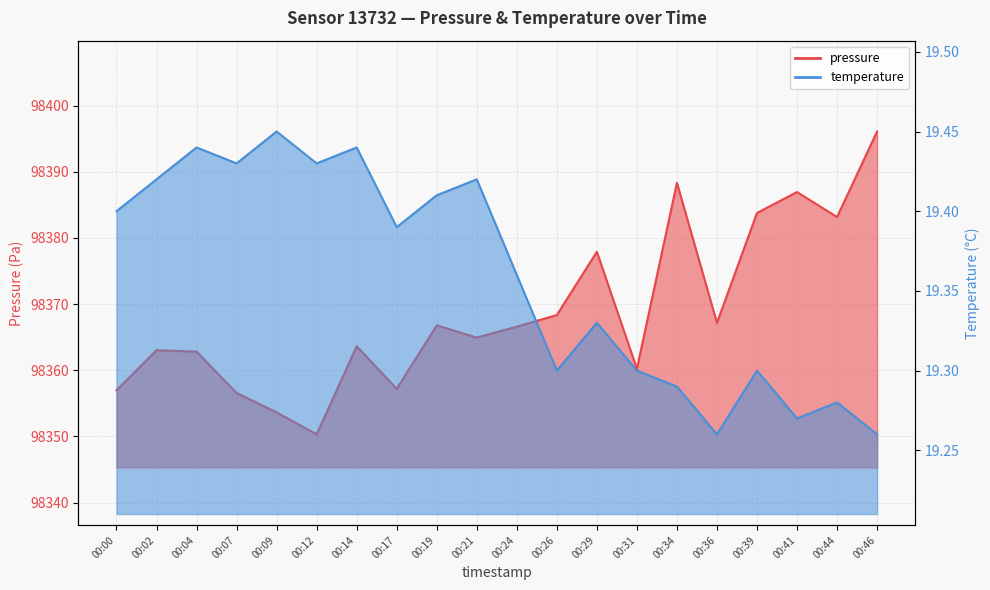

In temperature, how many points are higher than both neighbors (excluding endpoints)?

7